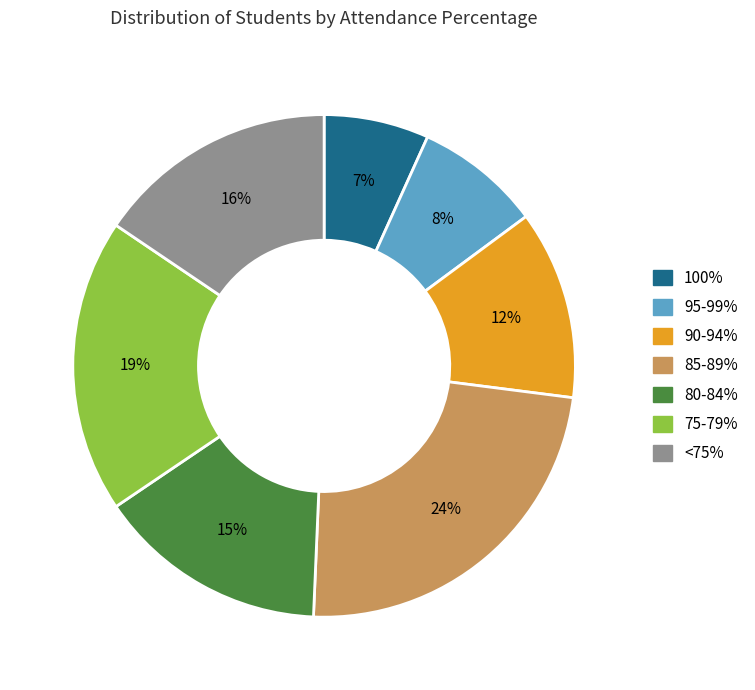

Is there a majority slice in this chart?

No